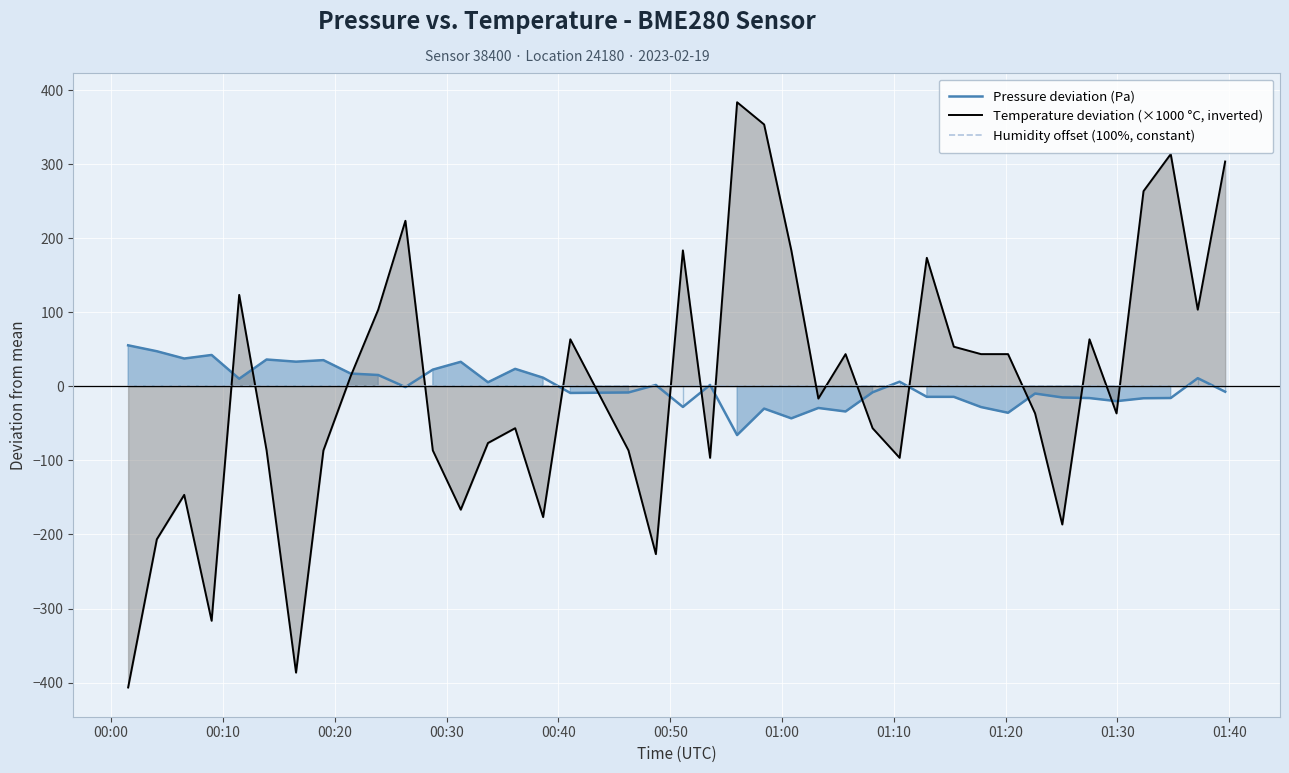

Is it true that Pressure deviation (Pa) equals 36.0 at 14?

False